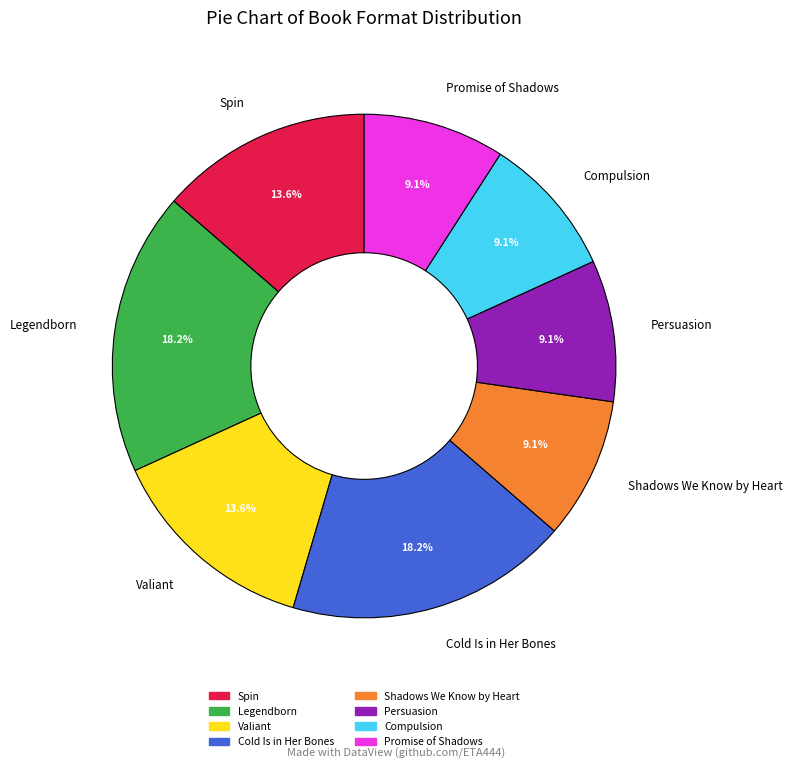

Is it true that Promise of Shadows is 19% of the pie?

False